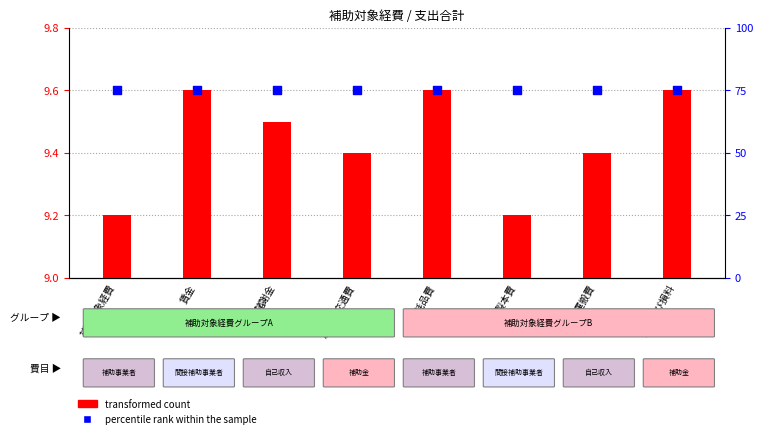

Which series reaches the maximum Y coordinate?

percentile rank within the sample